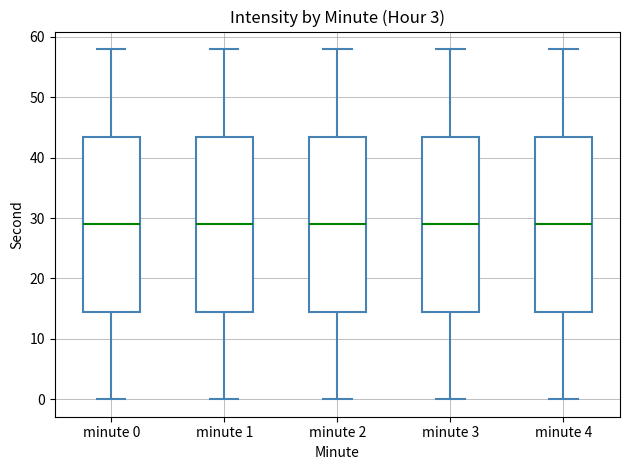

Reading left to right, read every box against the y-axis: the position of its median line, the range the box covers, and the ends of its whiskers. The values are not printed on the chart, so give them approximately, as read against the axis.

minute 0: median 29, box 15 to 44, whiskers 0 to 58
minute 1: median 29, box 15 to 44, whiskers 0 to 58
minute 2: median 29, box 15 to 44, whiskers 0 to 58
minute 3: median 29, box 15 to 44, whiskers 0 to 58
minute 4: median 29, box 15 to 44, whiskers 0 to 58